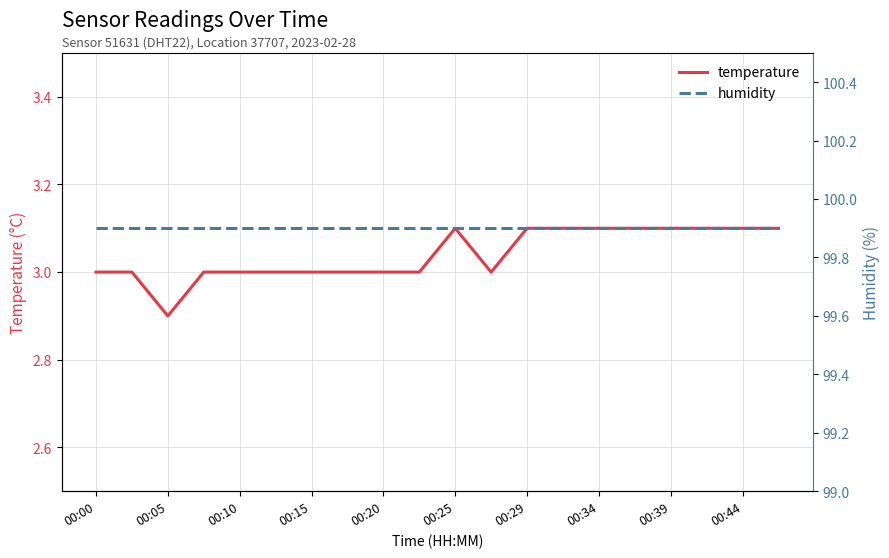

List the series in order of their peak value, highest first.

humidity, temperature